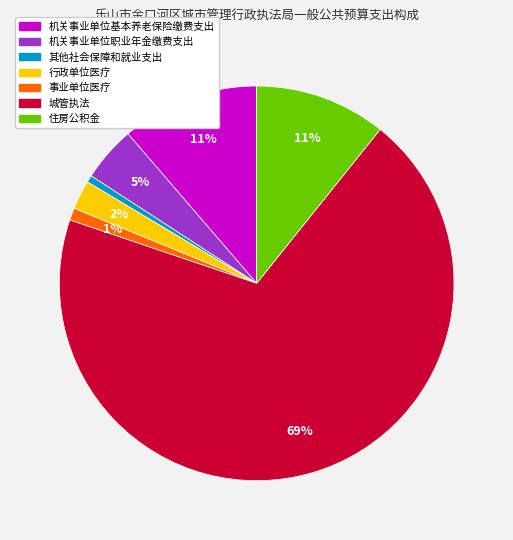

True or false: 机关事业单位基本养老保险缴费支出 accounts for 11% of the total.

True